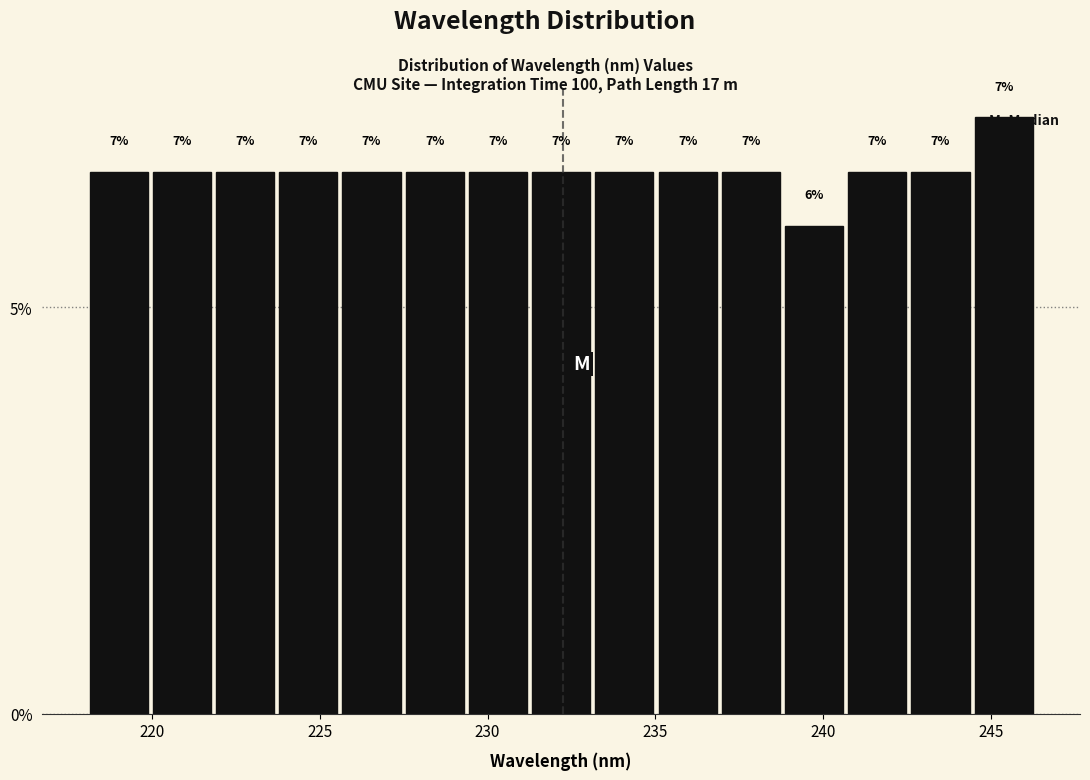

Around what value on the x-axis is the tallest bar? Give the approximate position of its centre, as read against the axis.

245.5